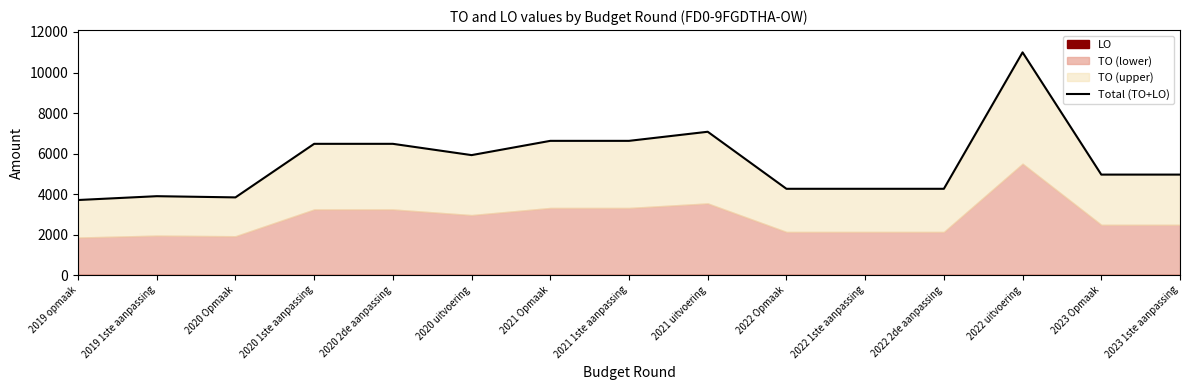

What is the smallest value displayed?

3705